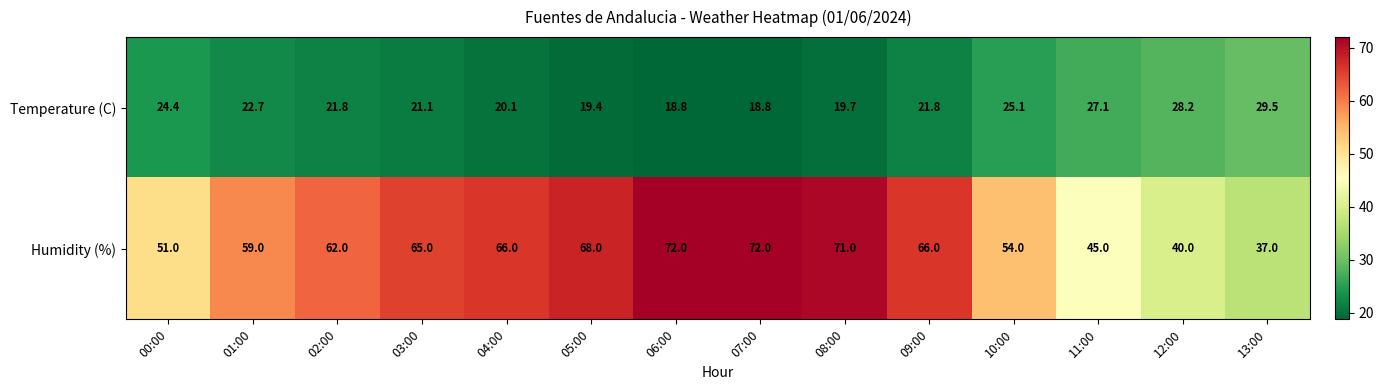

List the series in order of their peak value, highest first.

Humidity (%), Temperature (C)